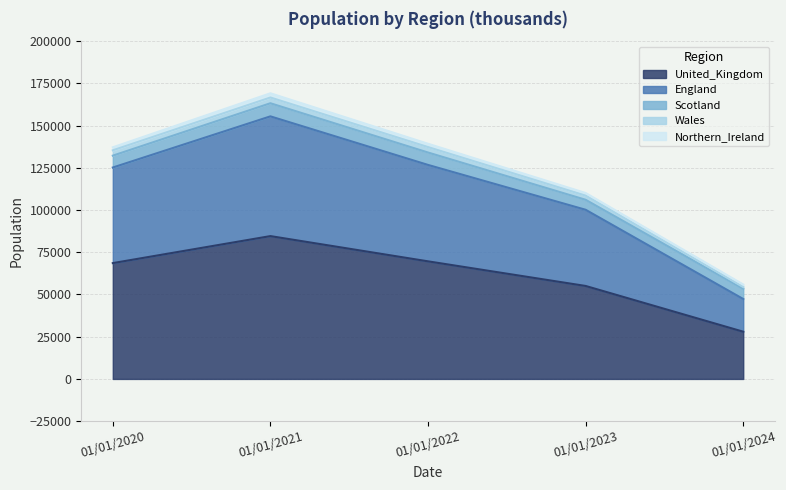

List the series in order of their peak value, highest first.

United_Kingdom, England, Scotland, Wales, Northern_Ireland